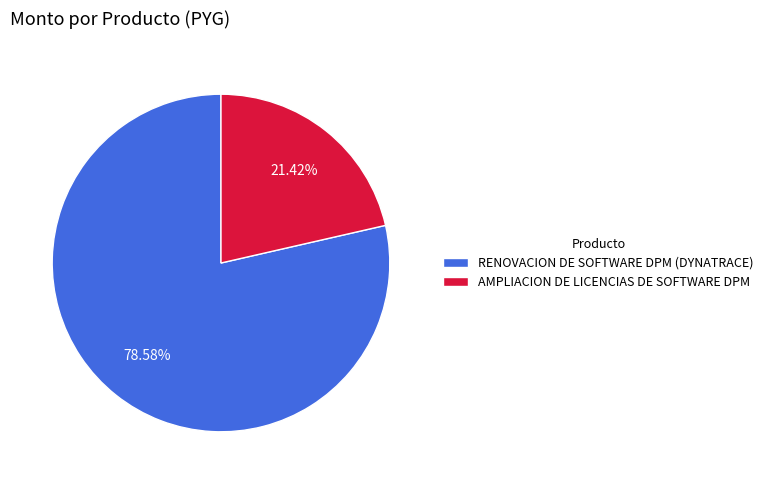

Combined, what portion of the pie is RENOVACION DE SOFTWARE DPM (DYNATRACE) and AMPLIACION DE LICENCIAS DE SOFTWARE DPM?

100.0%